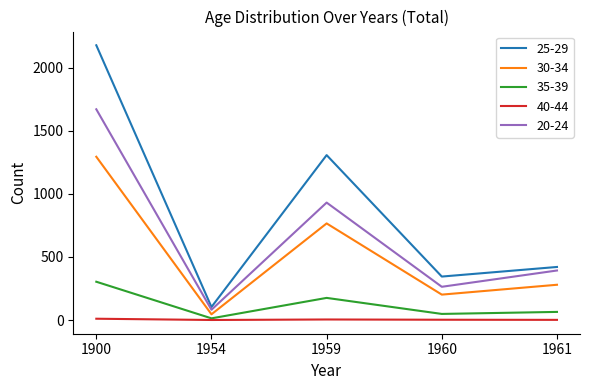

At 1959, list the series in order from largest to smallest.

25-29, 20-24, 30-34, 35-39, 40-44